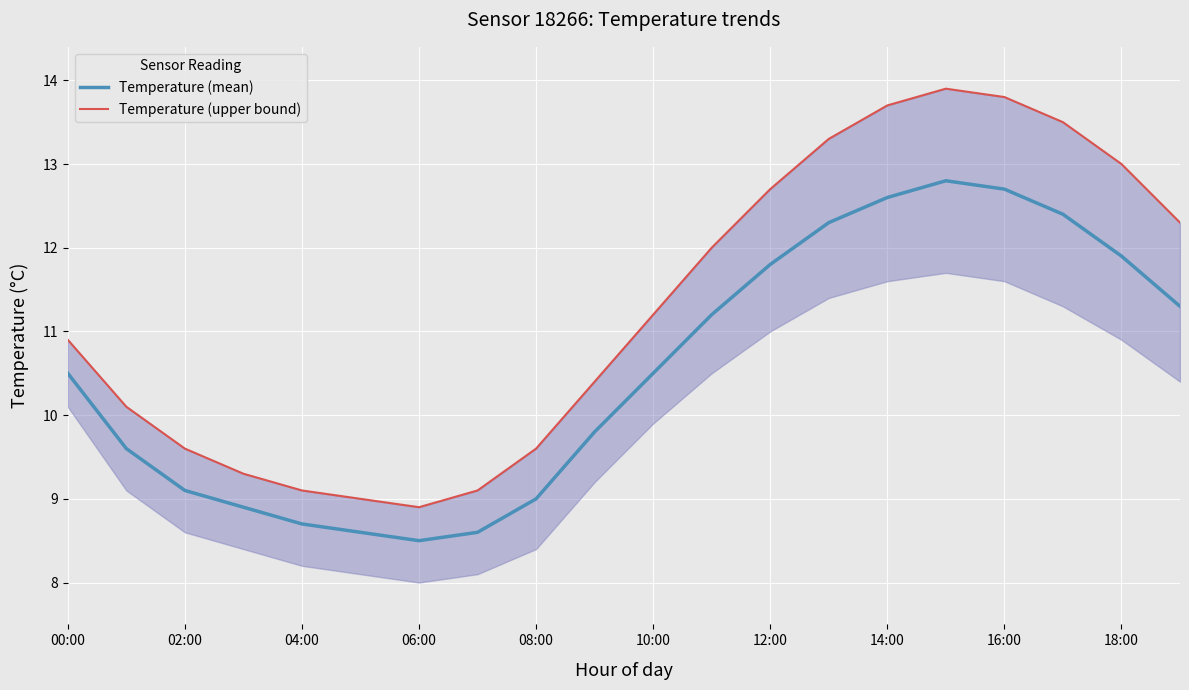

True or false: Temperature (mean) and Temperature (upper bound) intersect in this chart.

False